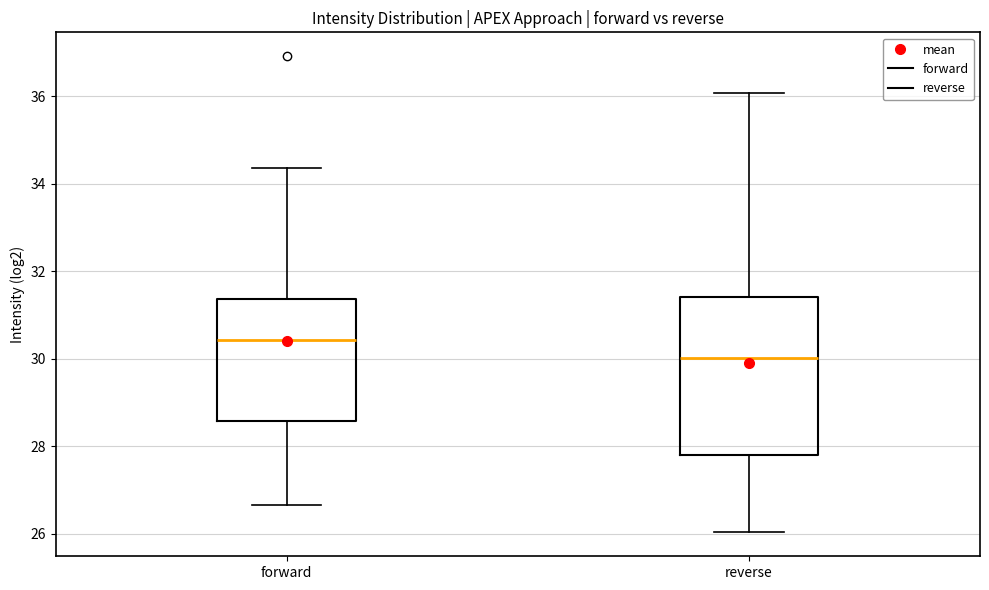

Where does the lower whisker of the box for reverse end on the y-axis? The values are not printed on the chart, so give them approximately, as read against the axis.

26.0